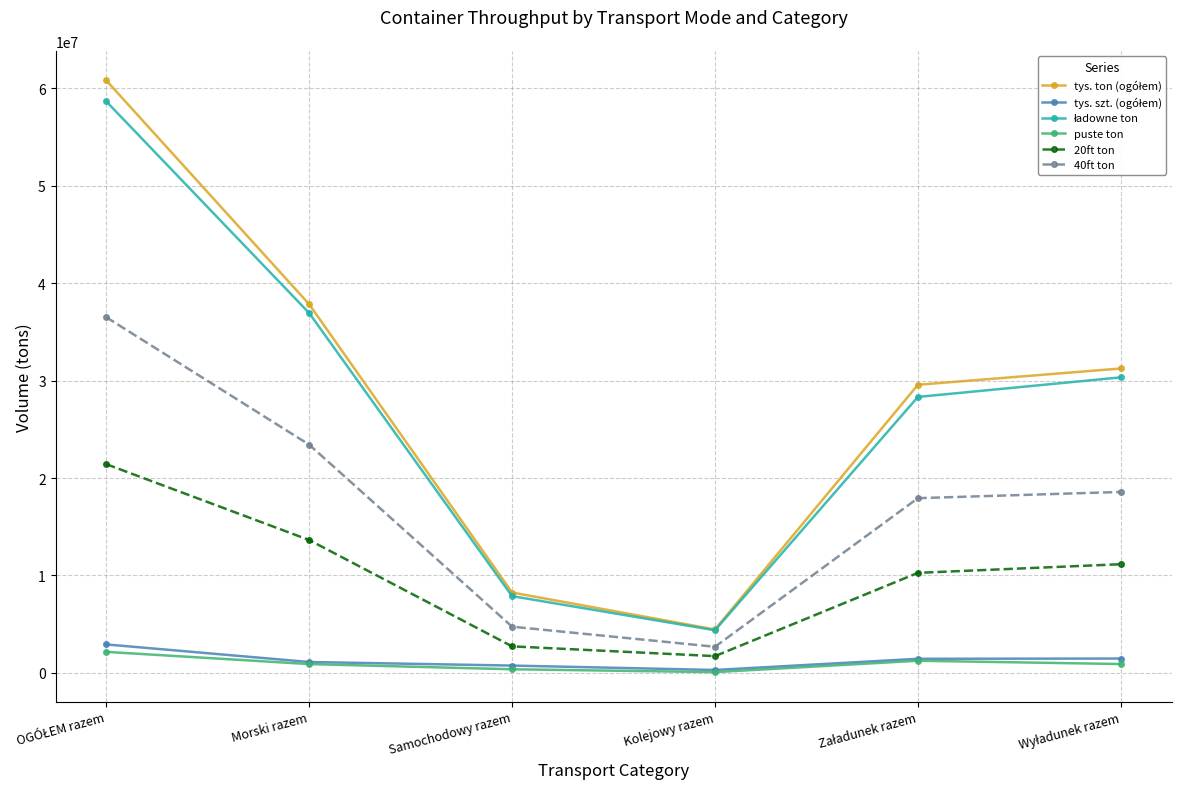

True or false: 40ft ton has more than 1 interior local peaks.

False